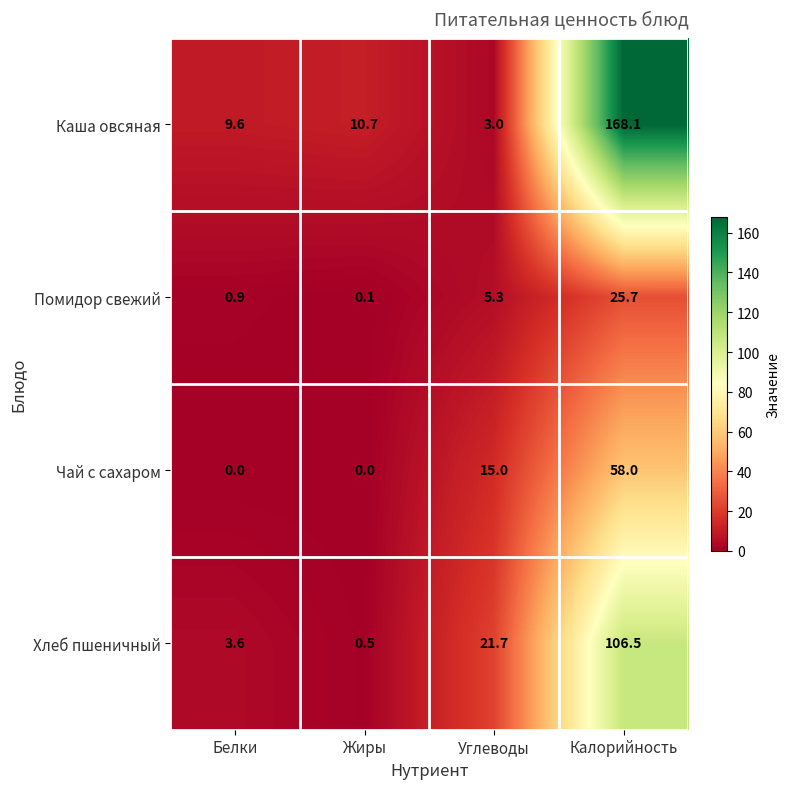

What is the average value of the Помидор свежий series?

8.0